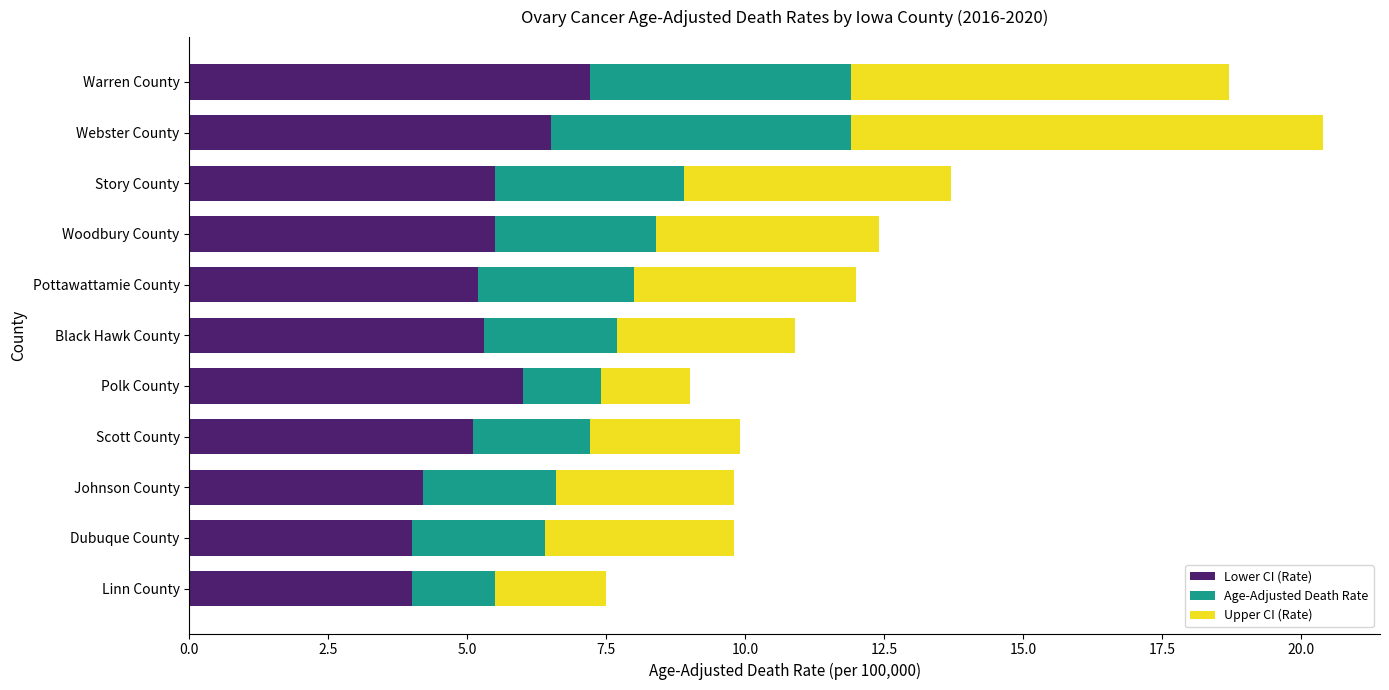

How many series are shown in this chart?

3